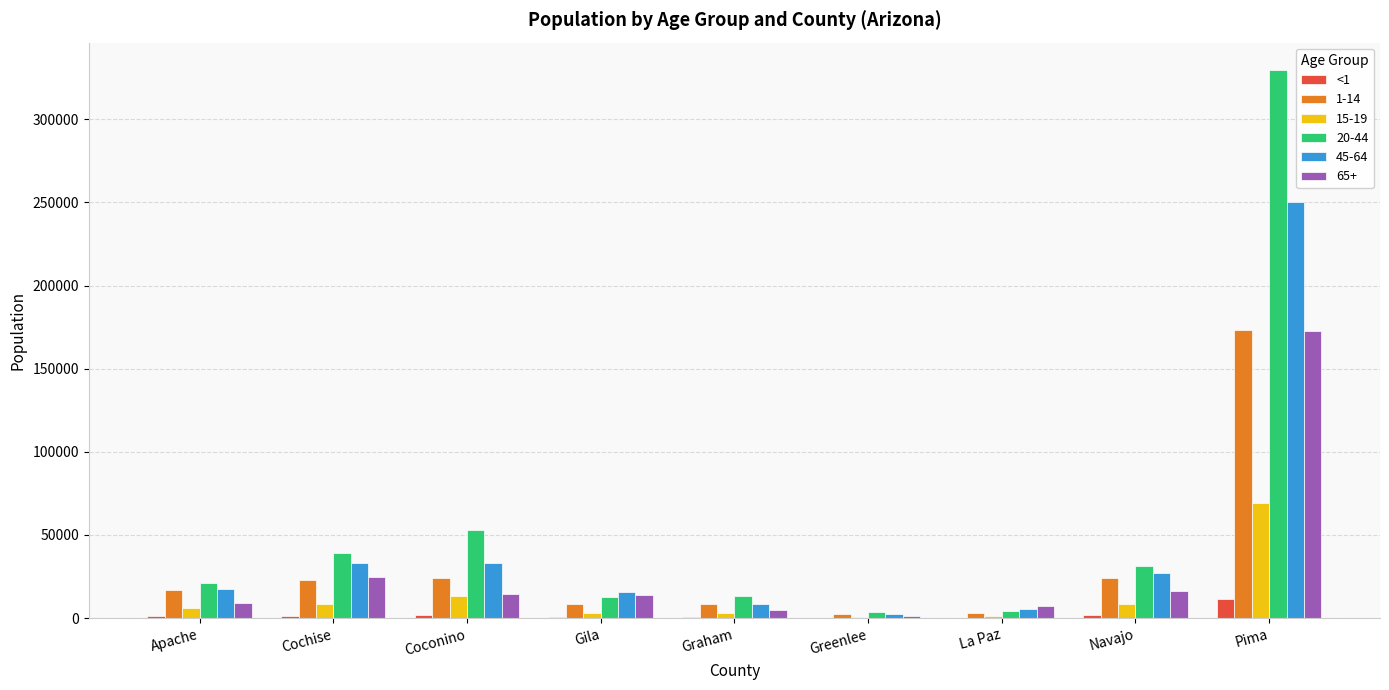

The 65+ series shows 7533 at La Paz. True or false?

True